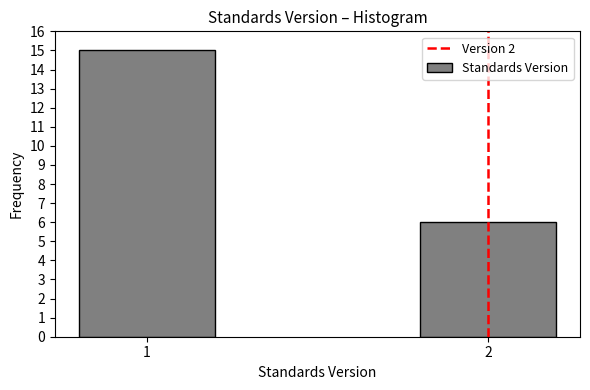

Reading right to left, extract all data points from this chart.

2=6	1=15